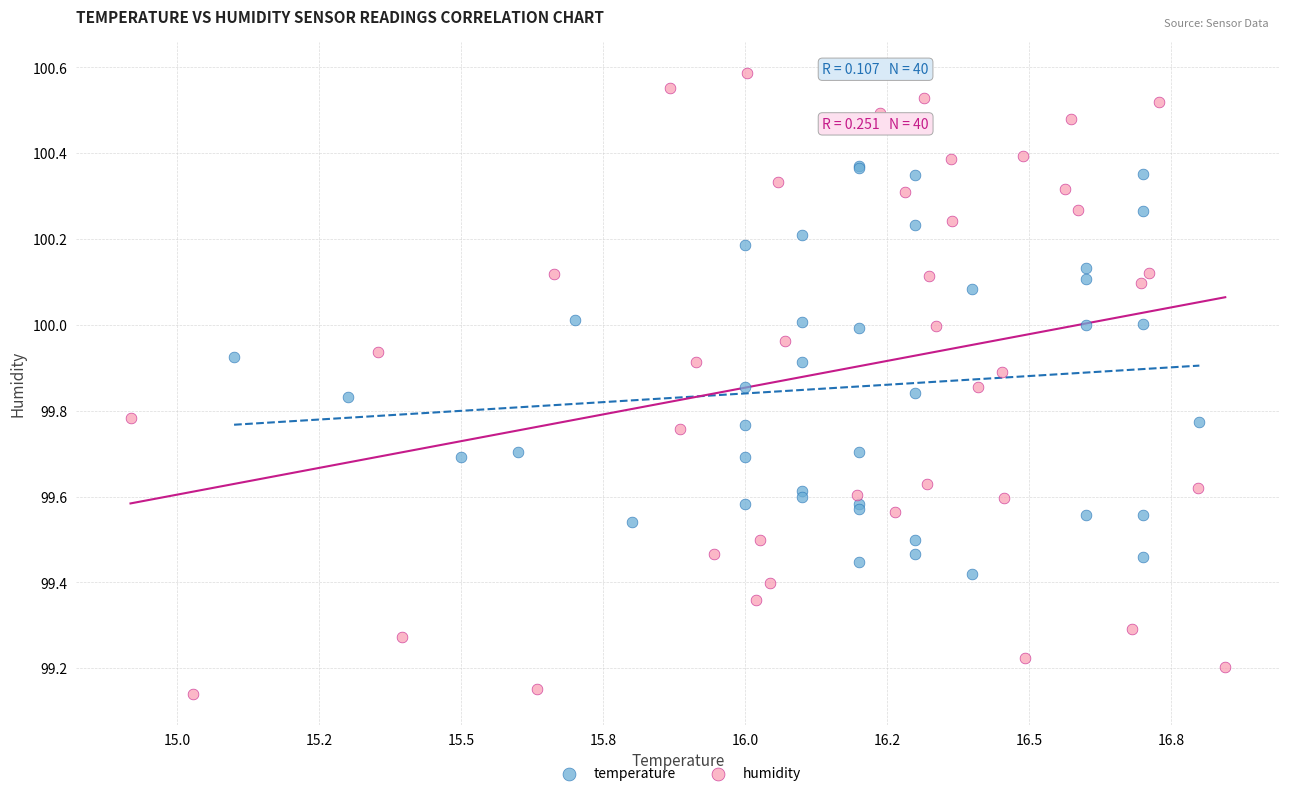

Which series reaches the minimum Y coordinate?

humidity